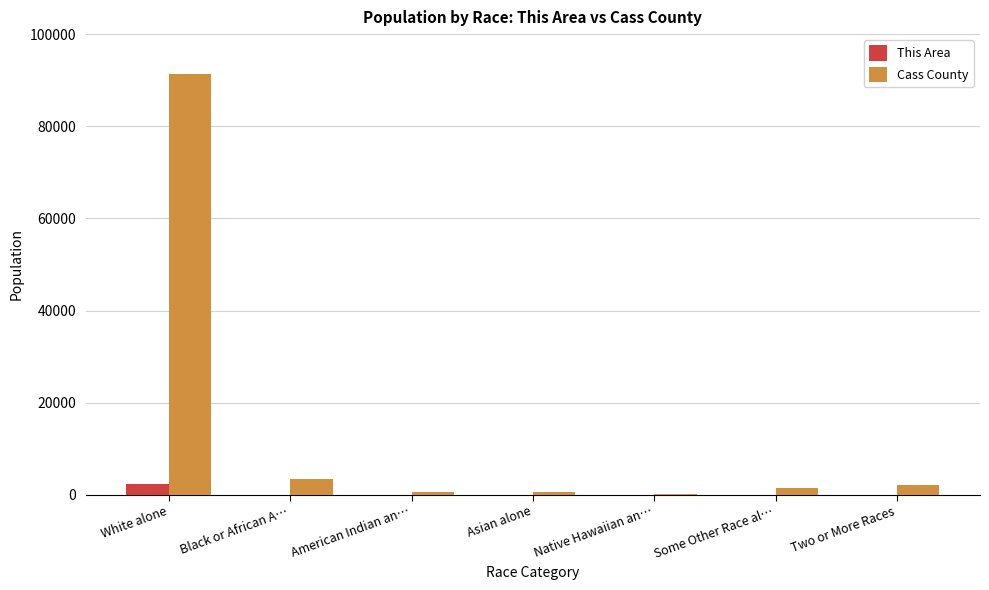

Is it true that Cass County equals 2037 at Two or More Races?

True